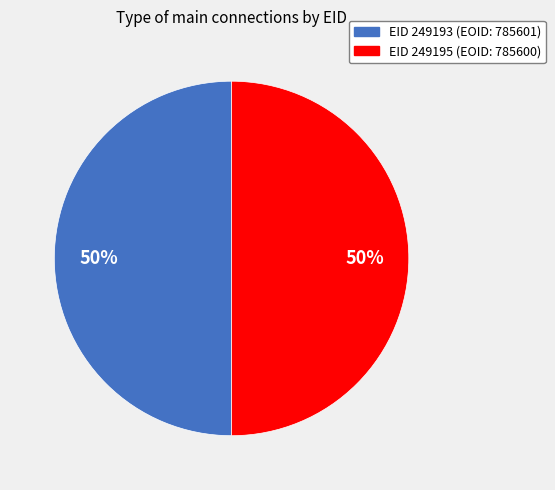

How many slices are in this pie chart?

2